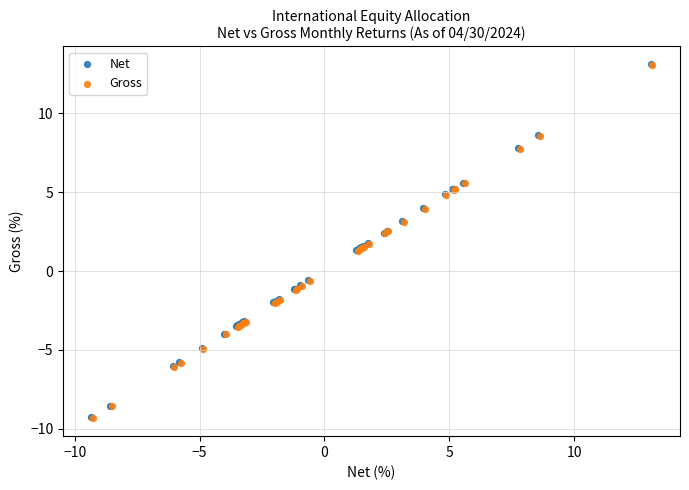

Which series has the widest spread of Y values?

Gross